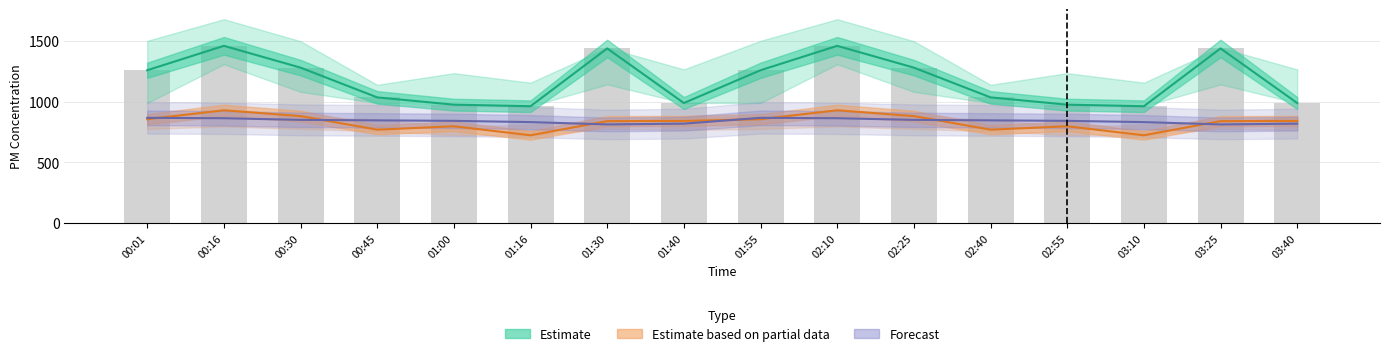

At which label is Forecast closest to 838?

01:00